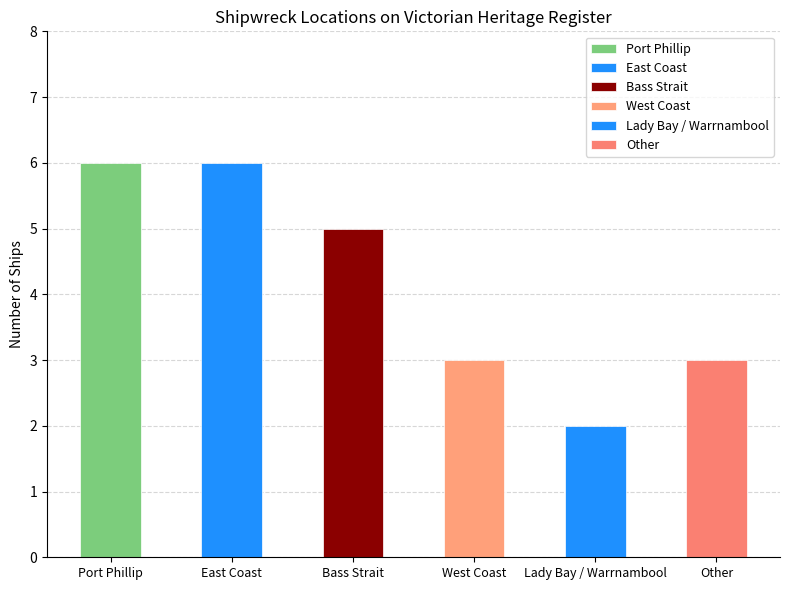

Where is the data nearest to the value 4?

Bass Strait